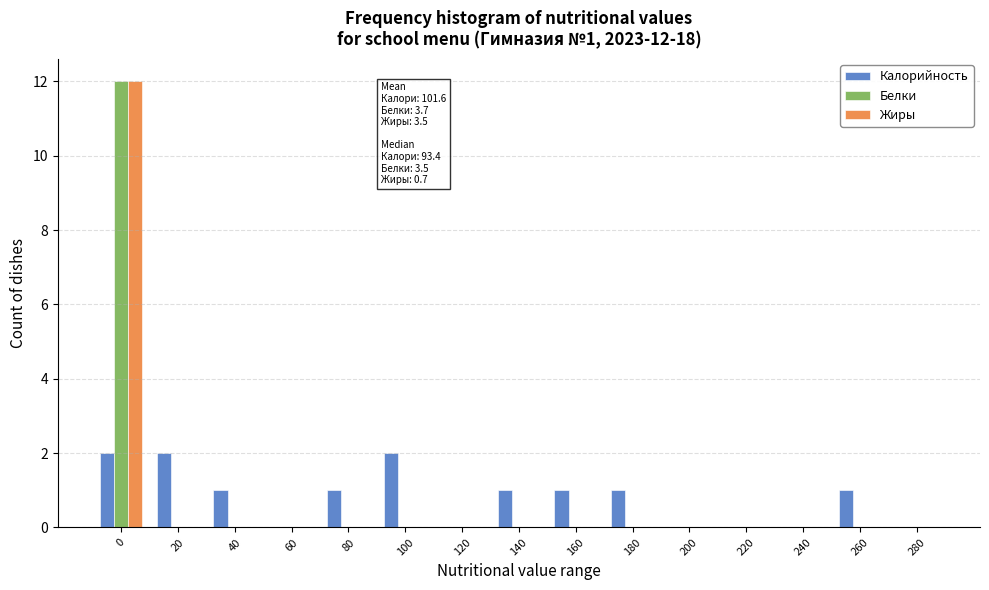

The Белки series shows 0 at 260. True or false?

True